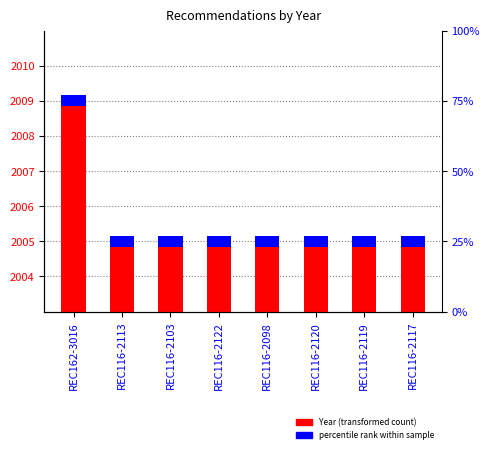

What is the minimum value shown in the chart?

2005